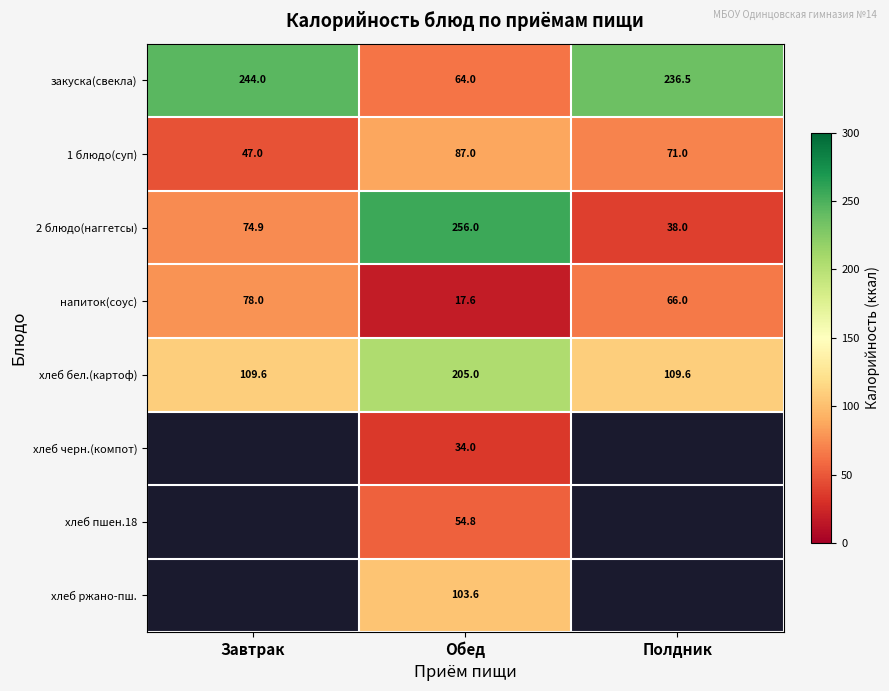

How many data points does each series have?

3